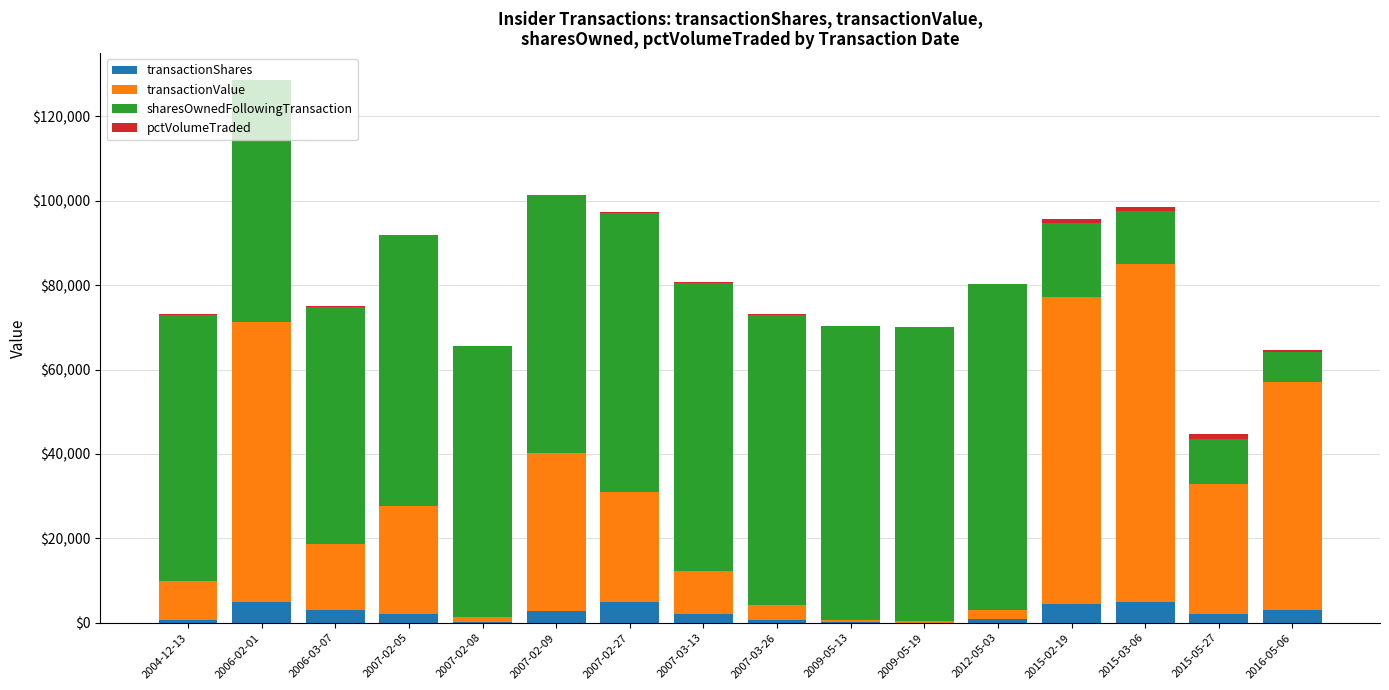

At which category is the sum across all series the highest?

2006-02-01